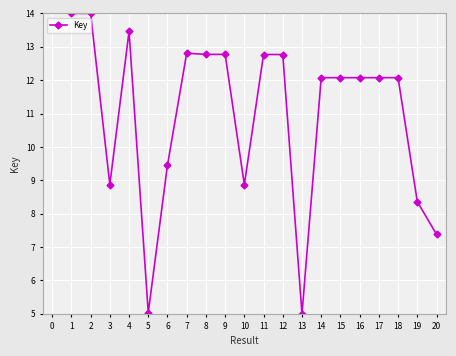

The value at 3 is 15.4. True or false?

False